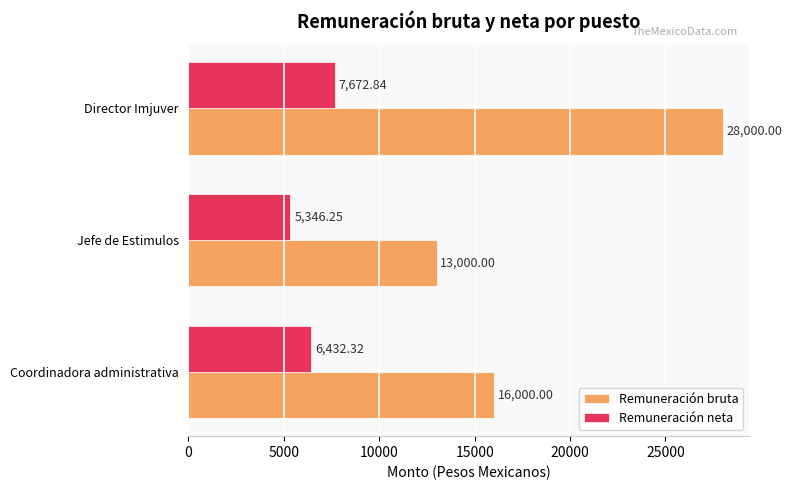

How many series are shown in this chart?

2